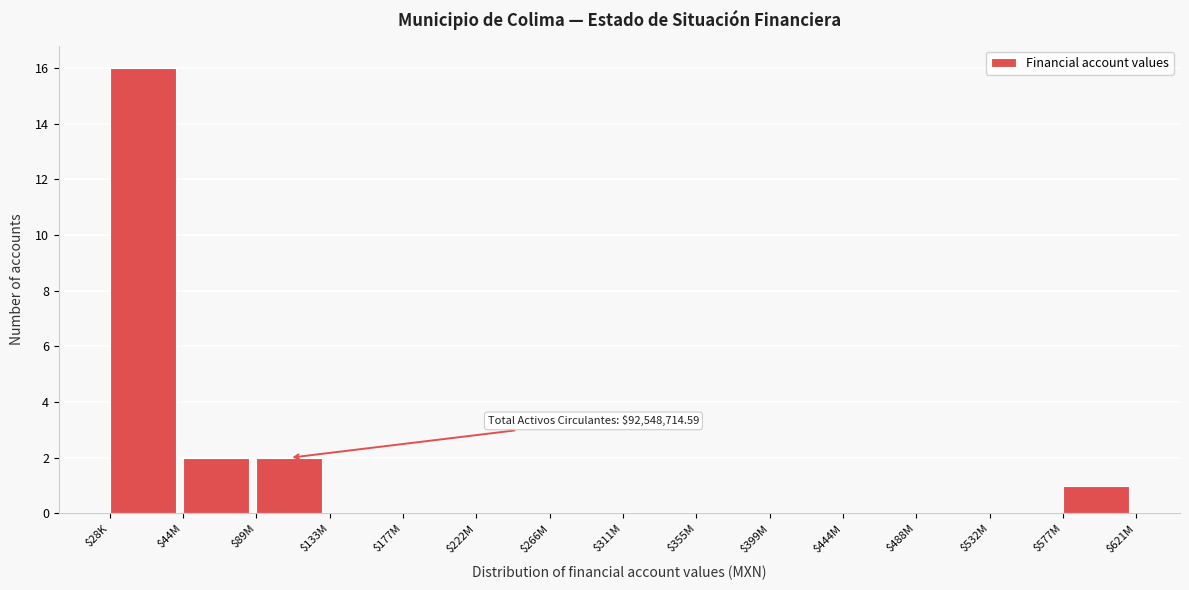

At which category does the chart reach its peak across all series?

$28K